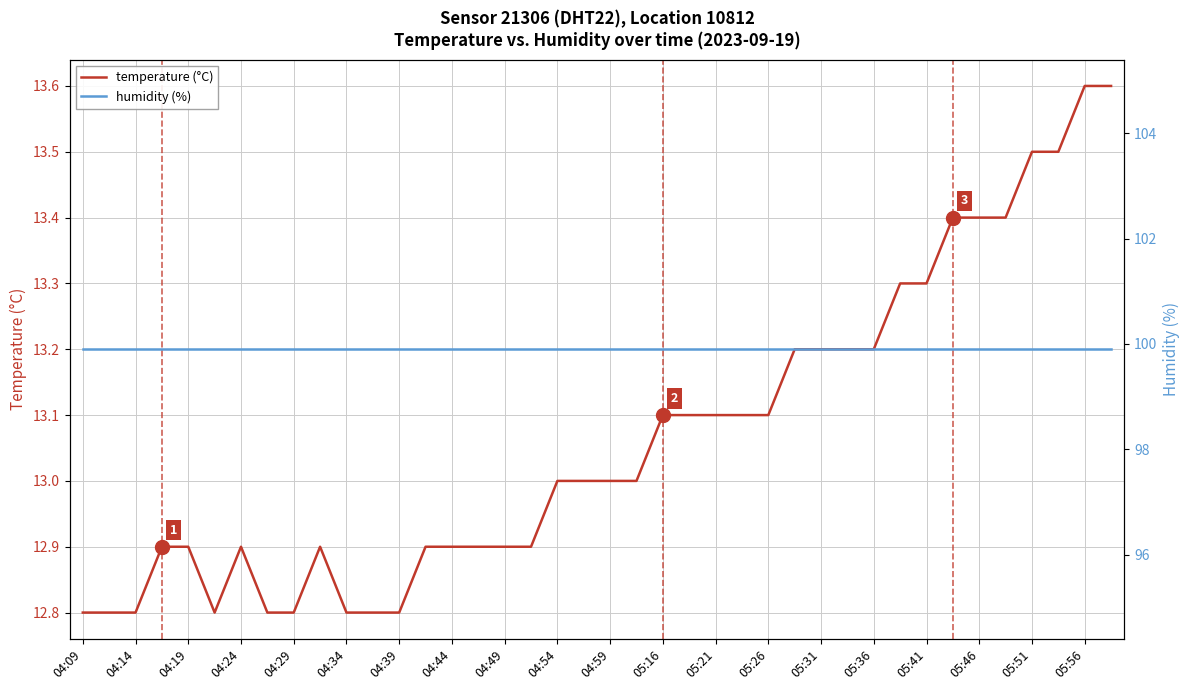

True or false: temperature (°C) and humidity (%) cross at least once.

False